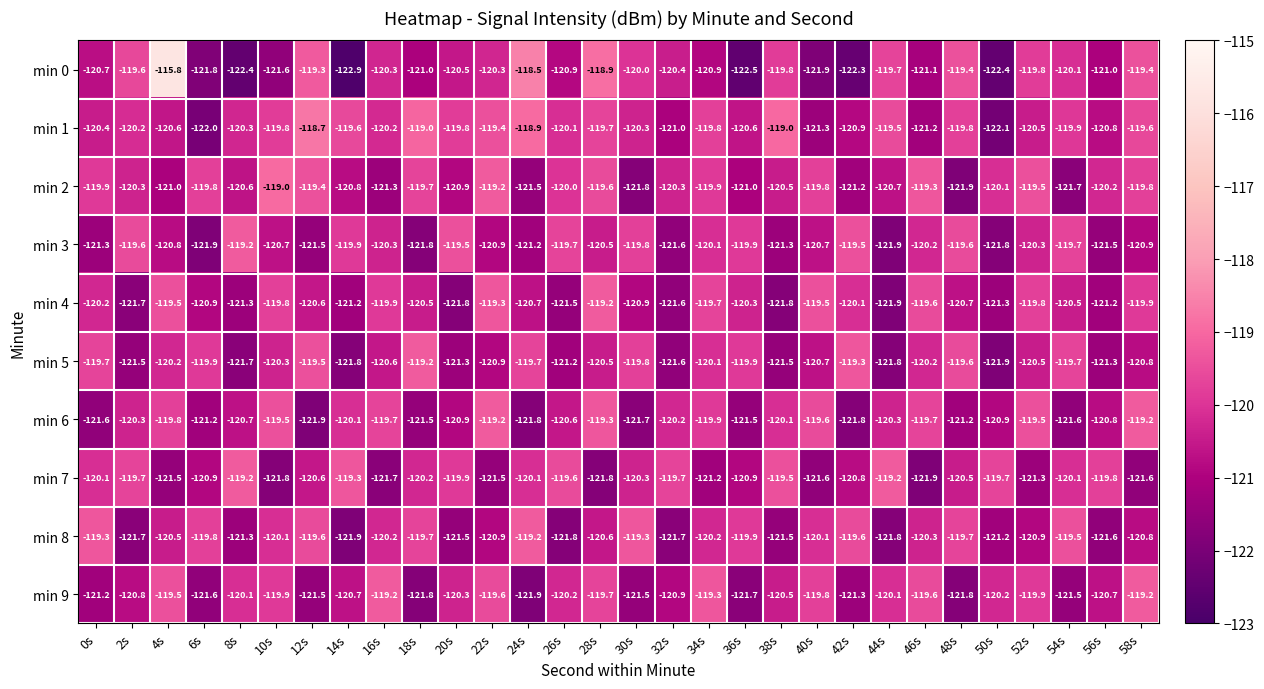

What is the maximum value shown in the chart?

-115.8